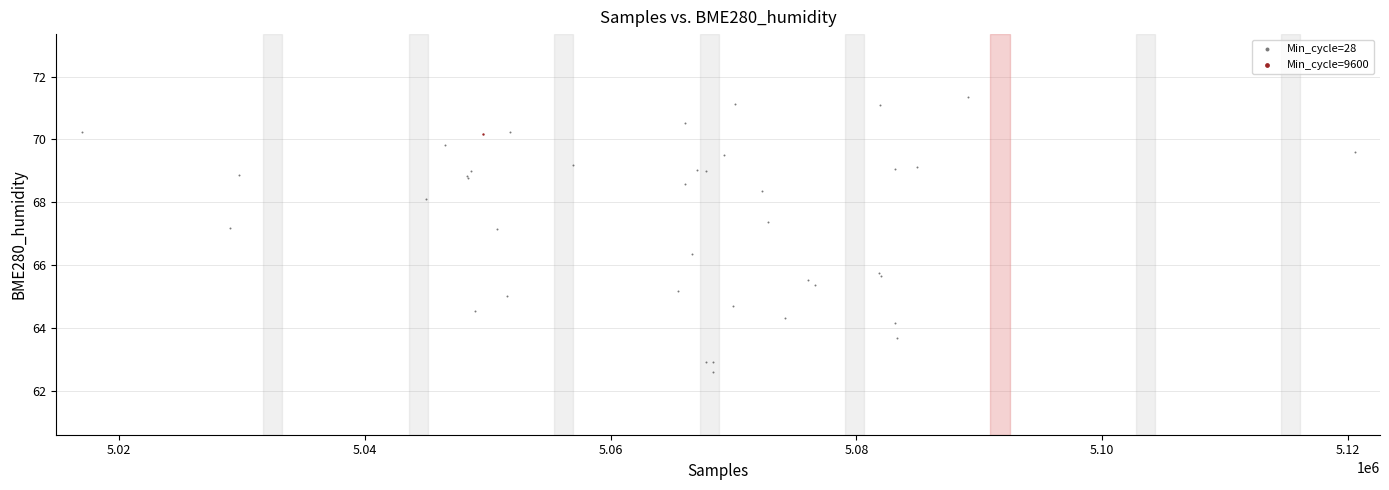

What are all the series names shown in the legend?

Min_cycle=28, Min_cycle=9600